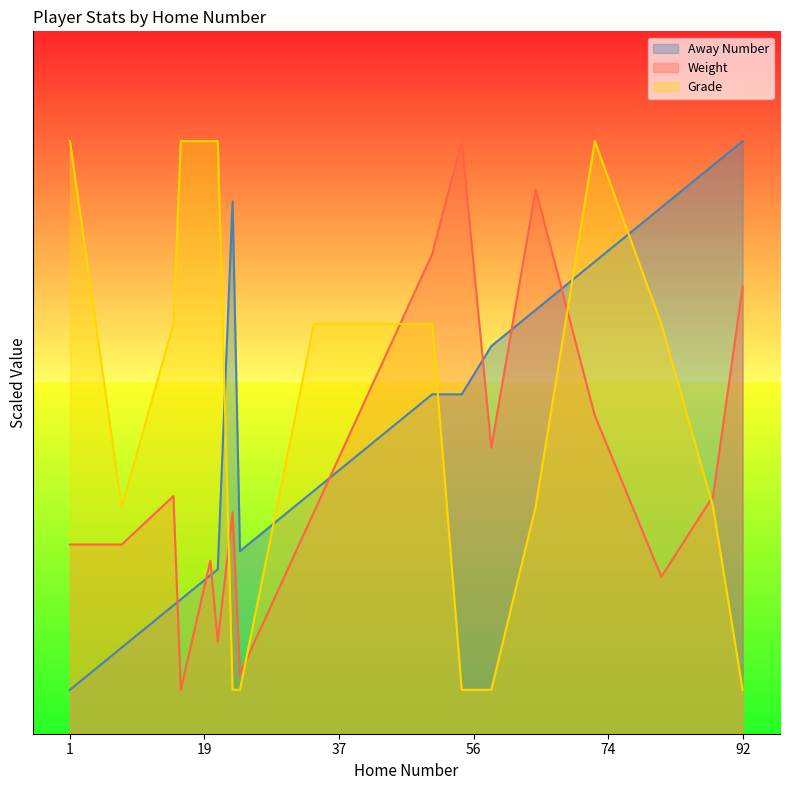

Rank the categories by Grade value from lowest to highest.

23, 24, 54, 58, 92, 8, 64, 88, 15, 34, 50, 81, 1, 16, 20, 21, 72